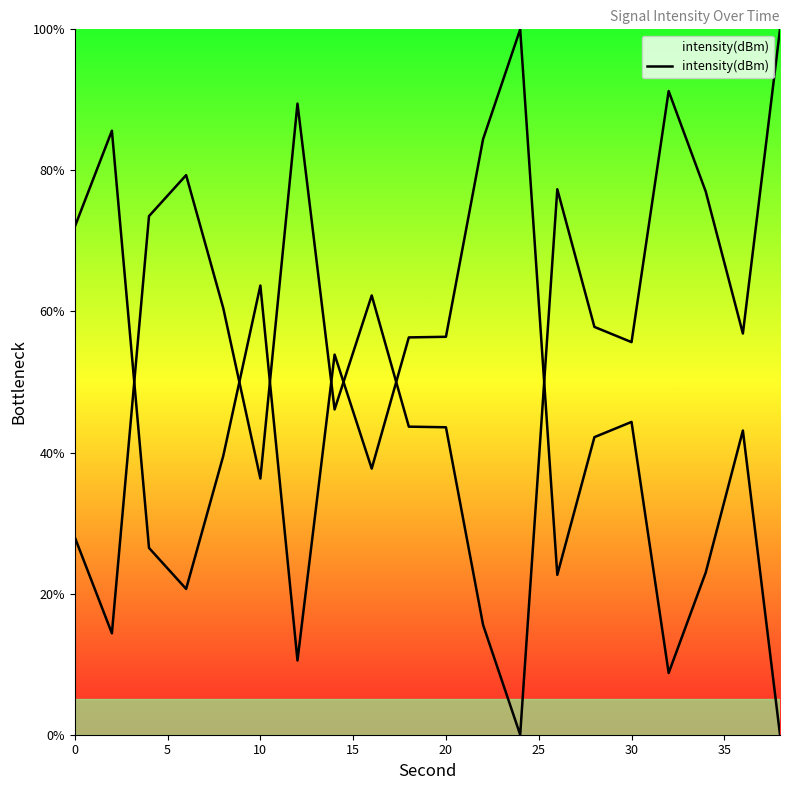

Count the number of categories in the chart.

20